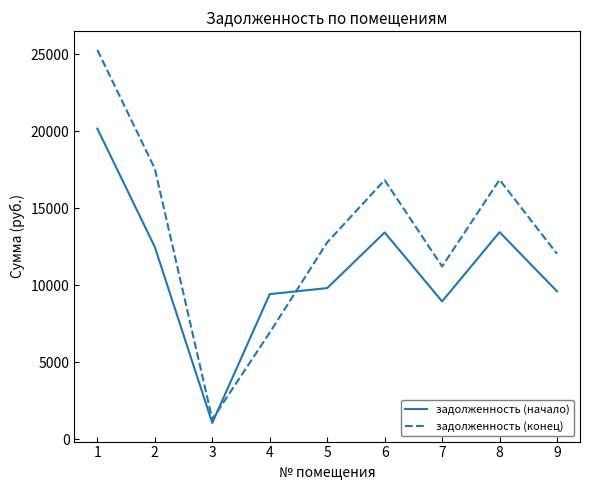

What is the difference between the highest and lowest values at 6?

3397.1